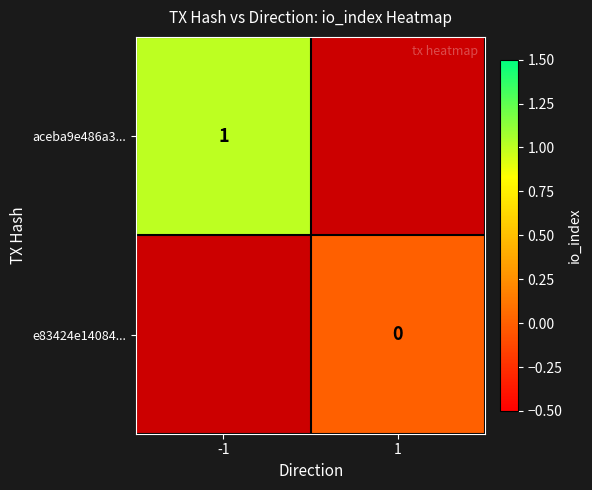

Is it true that aceba9e486a3... equals 0 at -1?

False